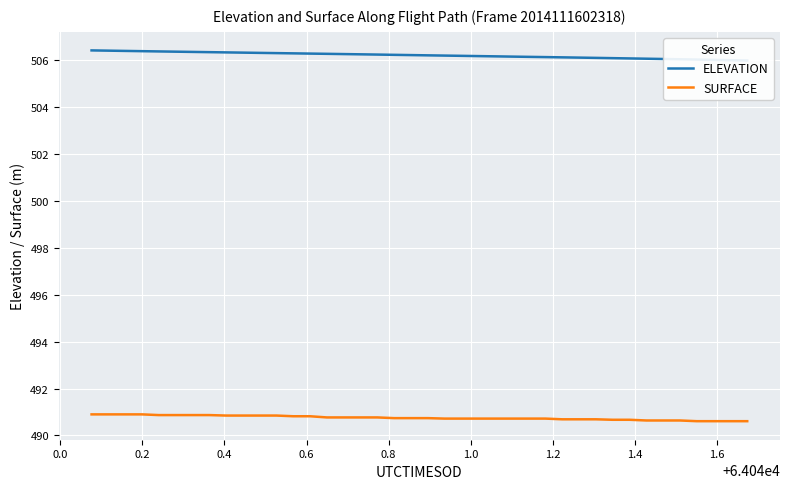

What is the highest value of the SURFACE series?

490.9